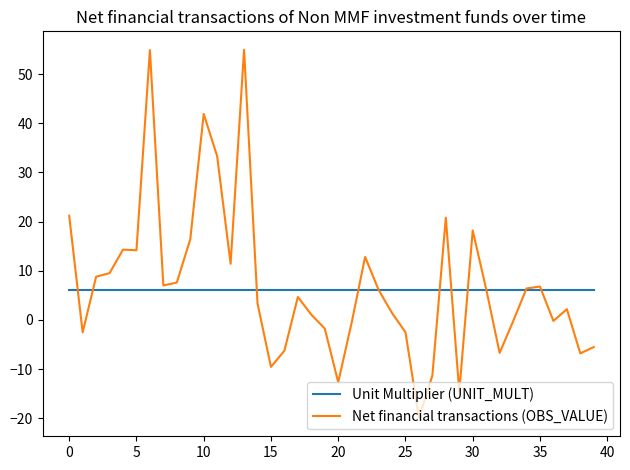

Which series has the widest spread of values?

Net financial transactions (OBS_VALUE)